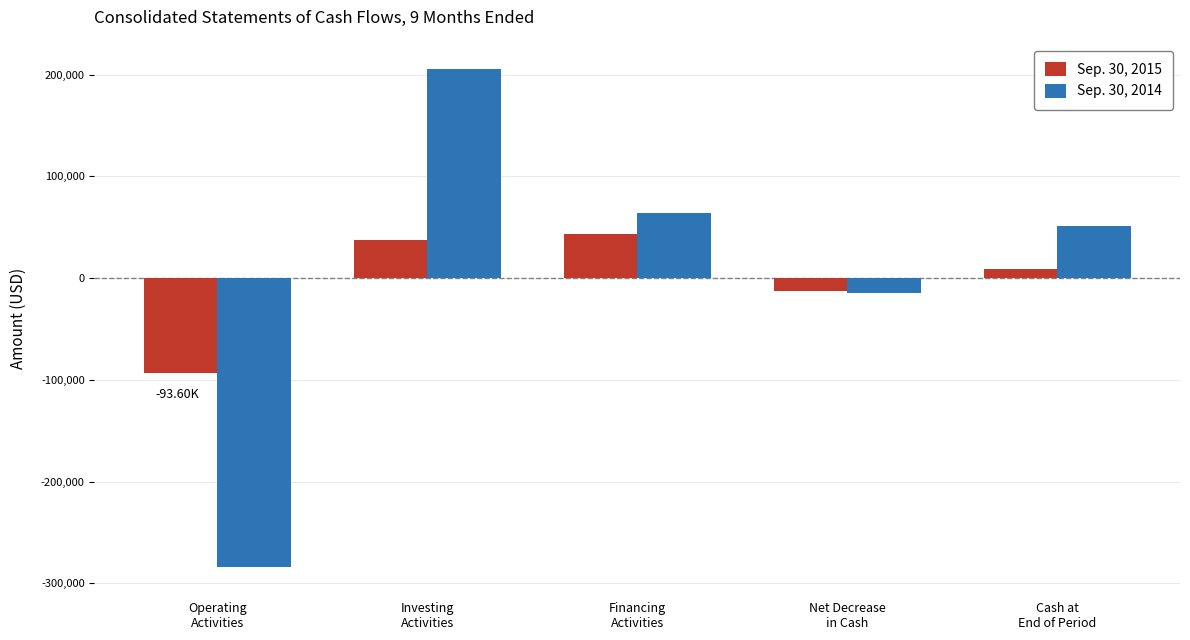

Count the number of categories in the chart.

5